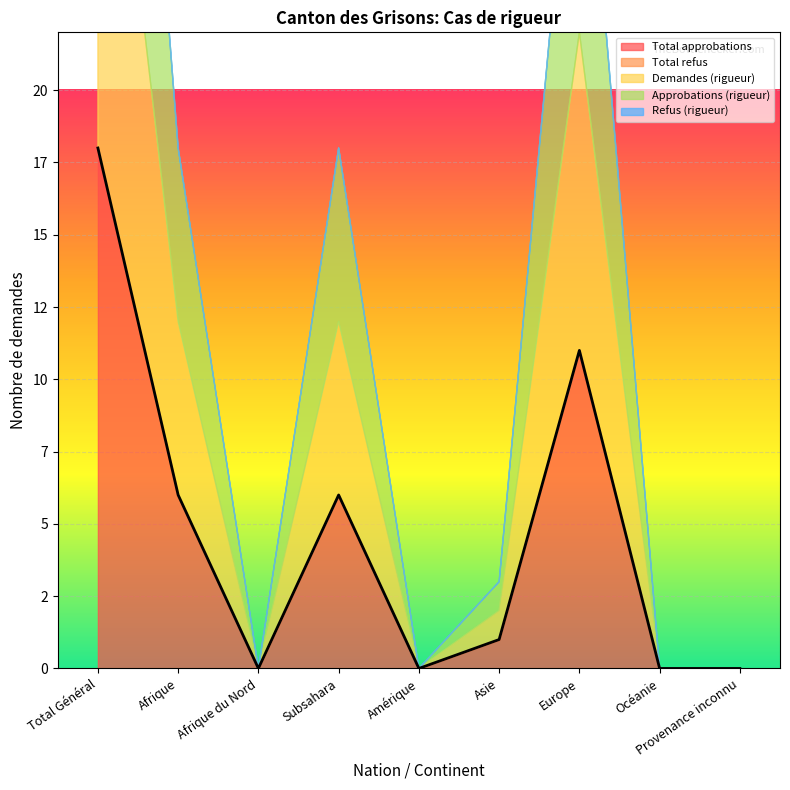

What position from the left is Afrique?

2